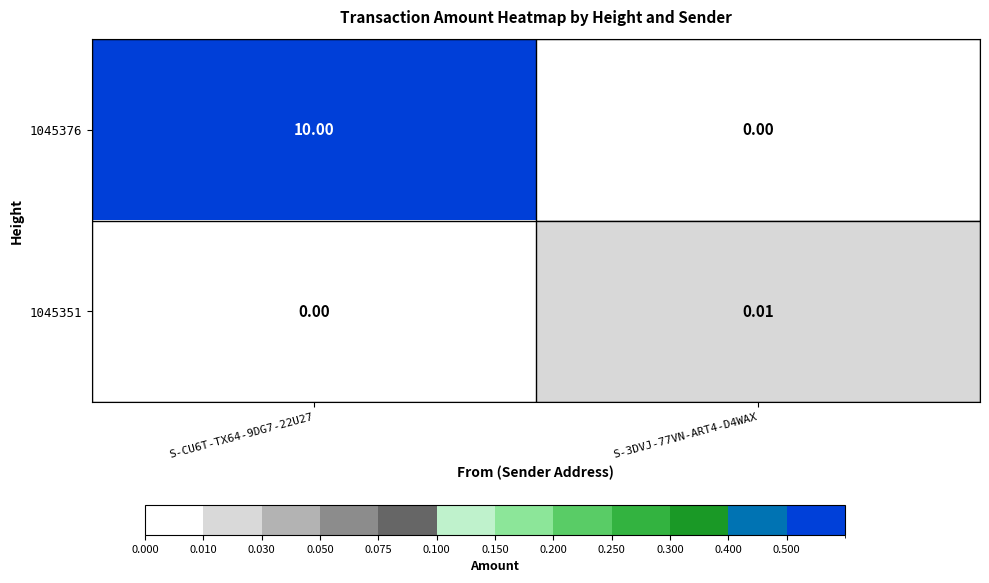

Is the value of 1045351 at S-CU6T-TX64-9DG7-22U27 greater than the value of 1045376 at S-CU6T-TX64-9DG7-22U27?

No